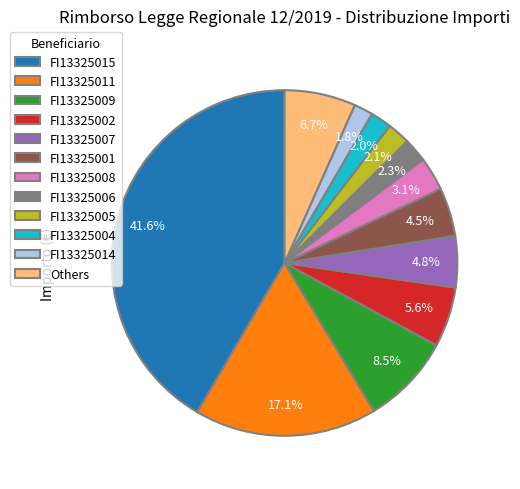

Does any single category account for the majority?

No